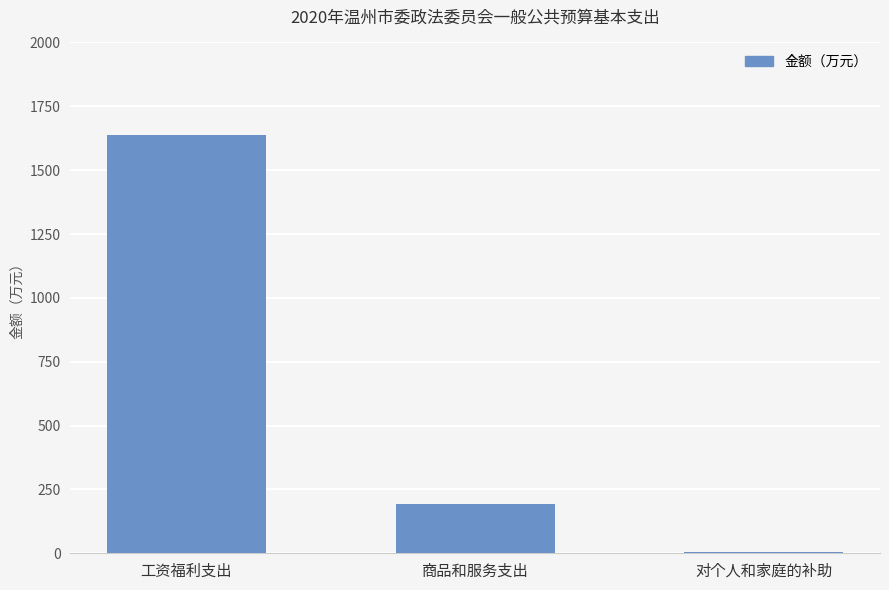

How many distinct data groups are displayed?

1